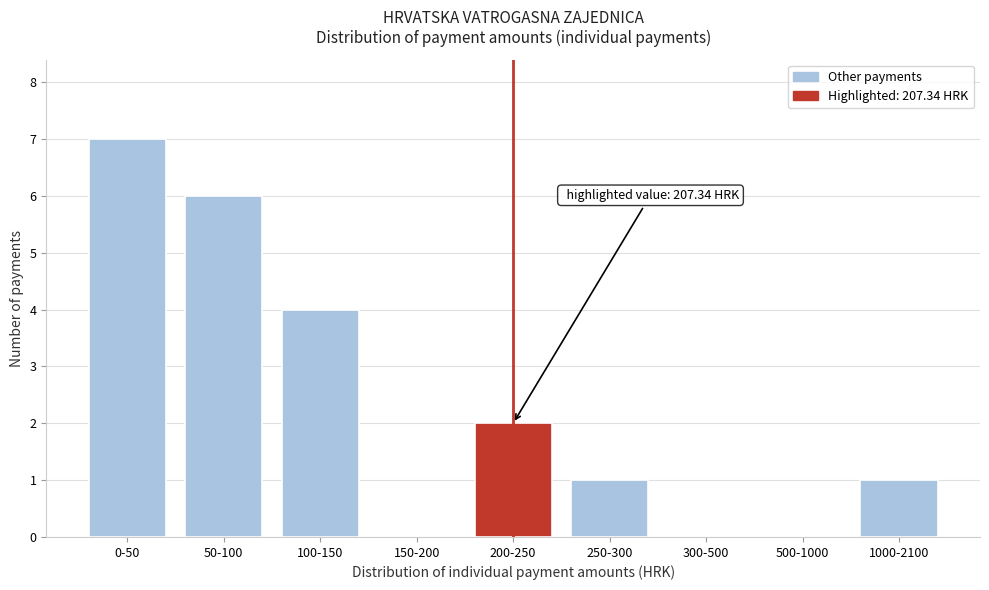

Reading left to right, transcribe all the data shown in this chart.

0-50=7	50-100=6	100-150=4	150-200=0	200-250=2	250-300=1	300-500=0	500-1000=0	1000-2100=1